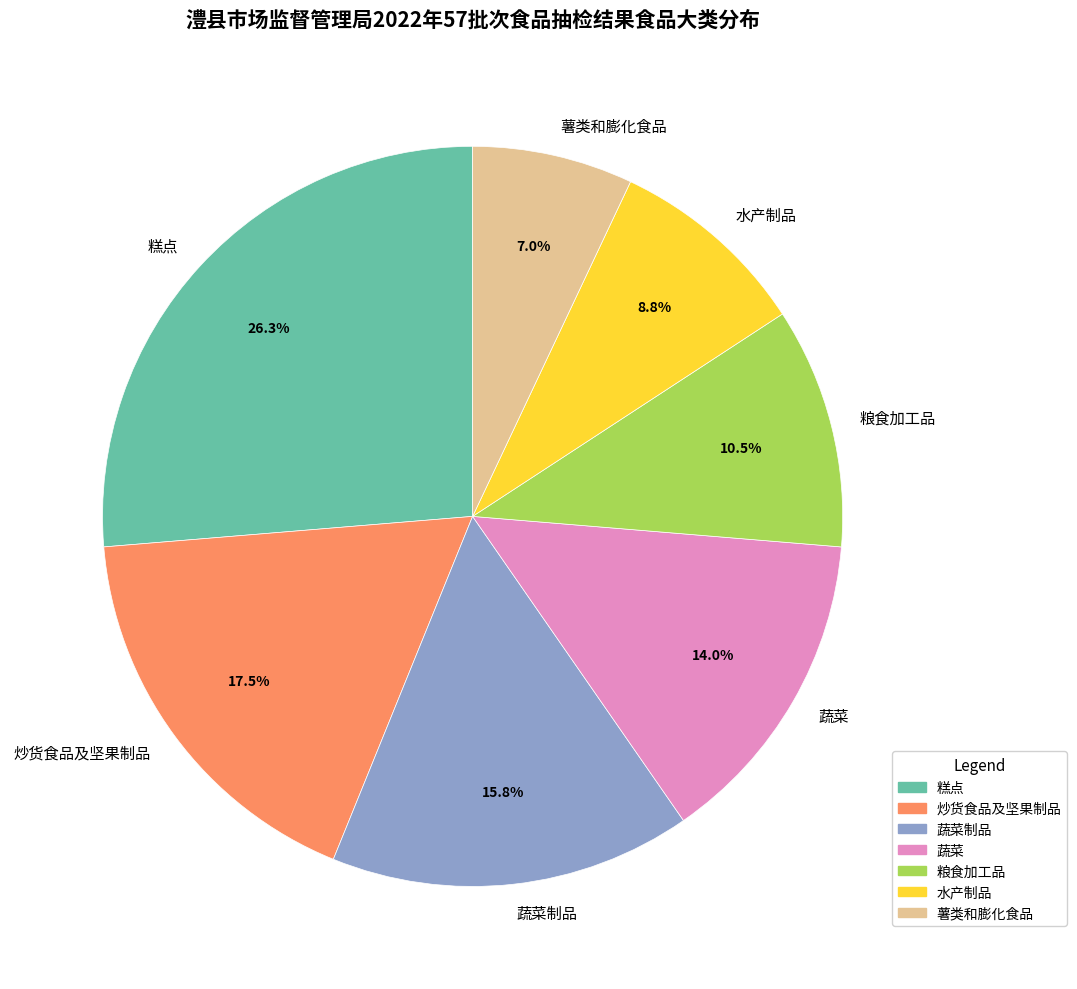

Which slice is the smallest?

薯类和膨化食品